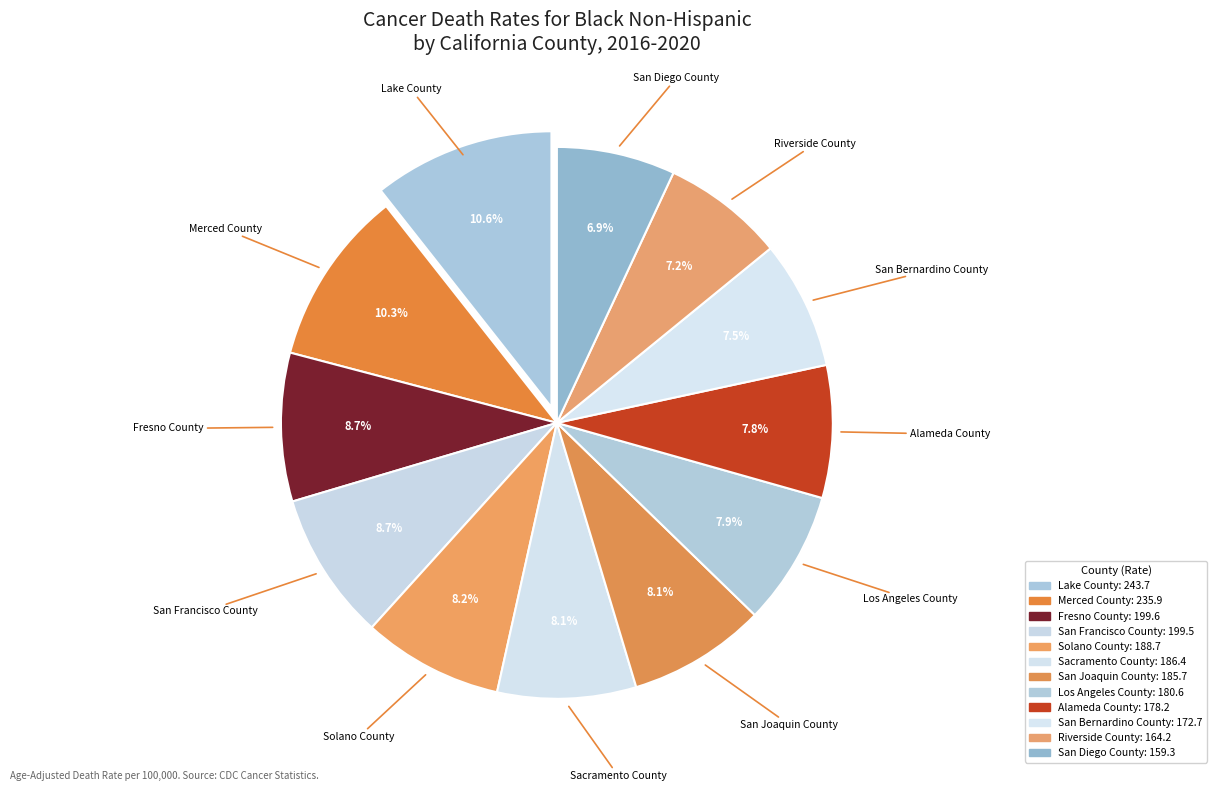

Between Fresno County and San Francisco County, which is larger?

Fresno County